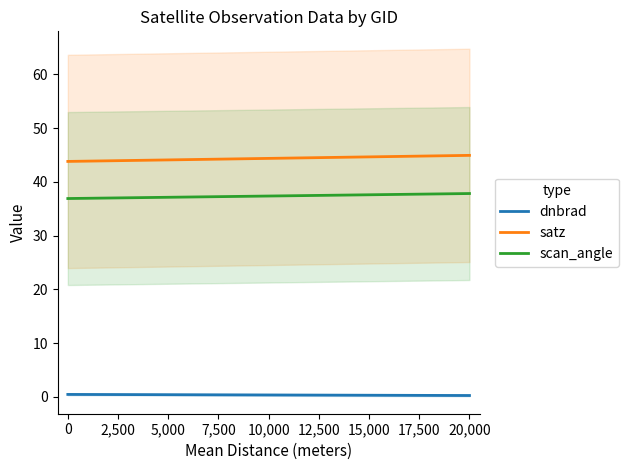

What is the lowest value of the scan_angle series?

36.9